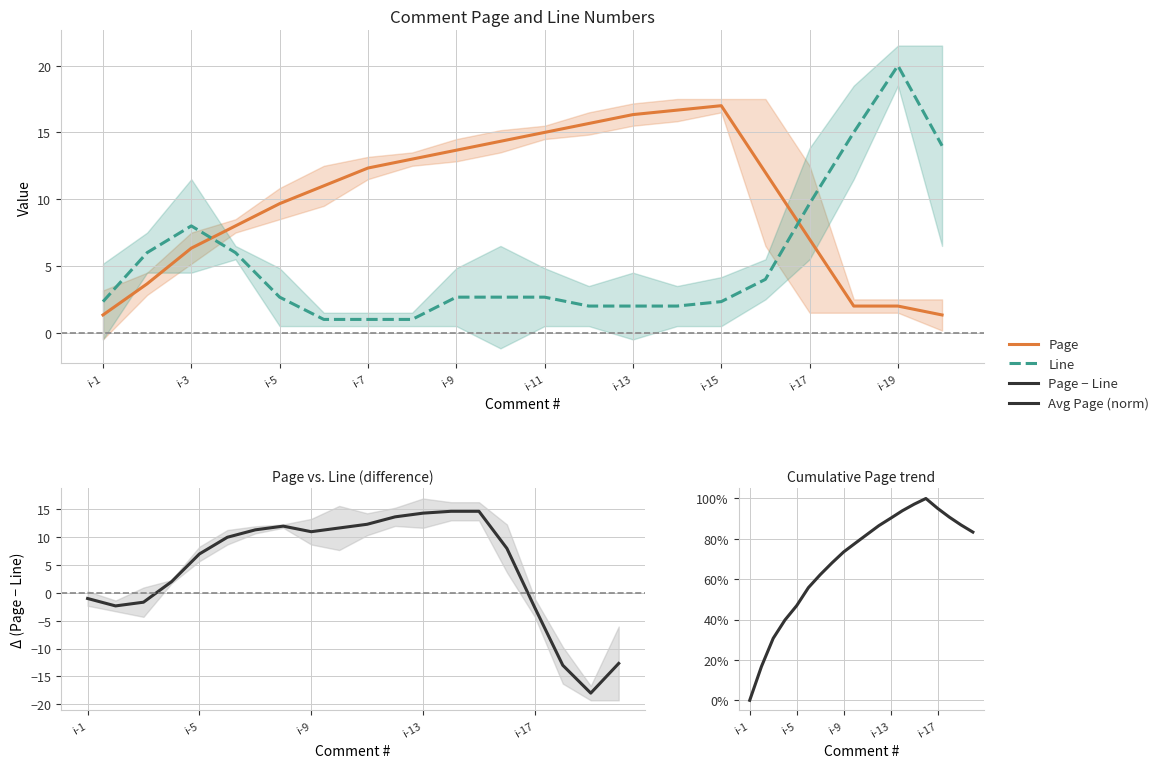

How many intersections are there between Line and Page − Line?

2